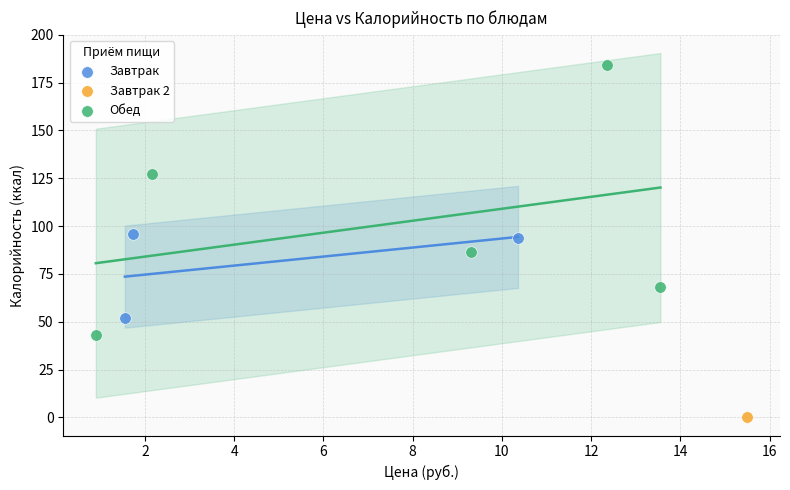

Which series contains the lowest Y value?

Завтрак 2